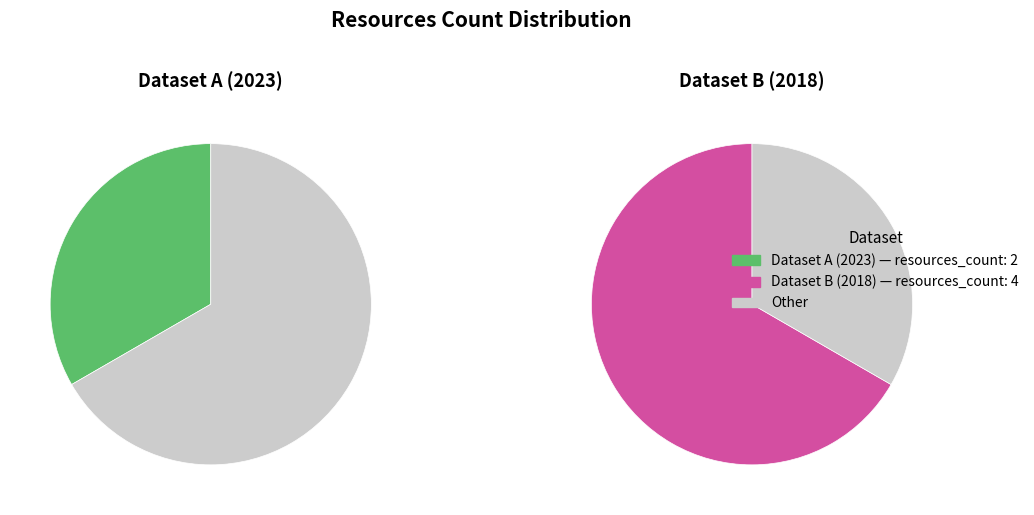

Combined, do 649d01c4078190ea9521770d and 5b03f68ec8d8c9229f4afa3c account for over 50%?

Yes